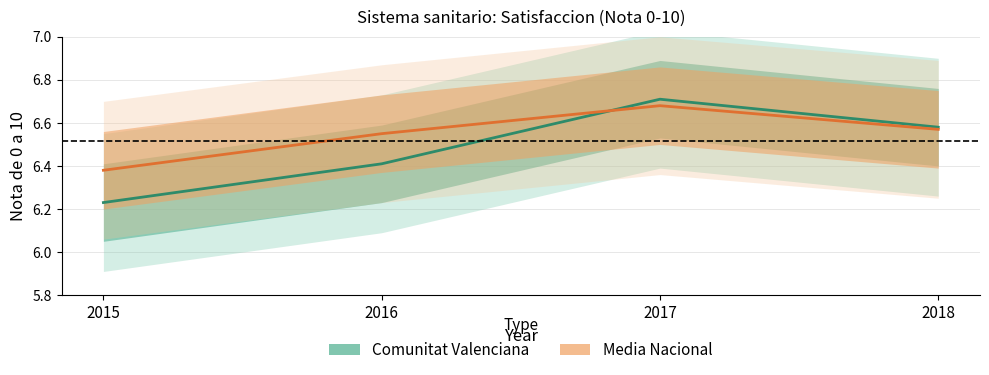

After their last crossing, which series has the higher values: Media Nacional or Comunitat Valenciana?

Comunitat Valenciana